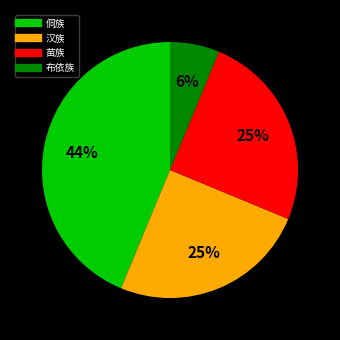

Is 汉族 the majority of the pie?

No